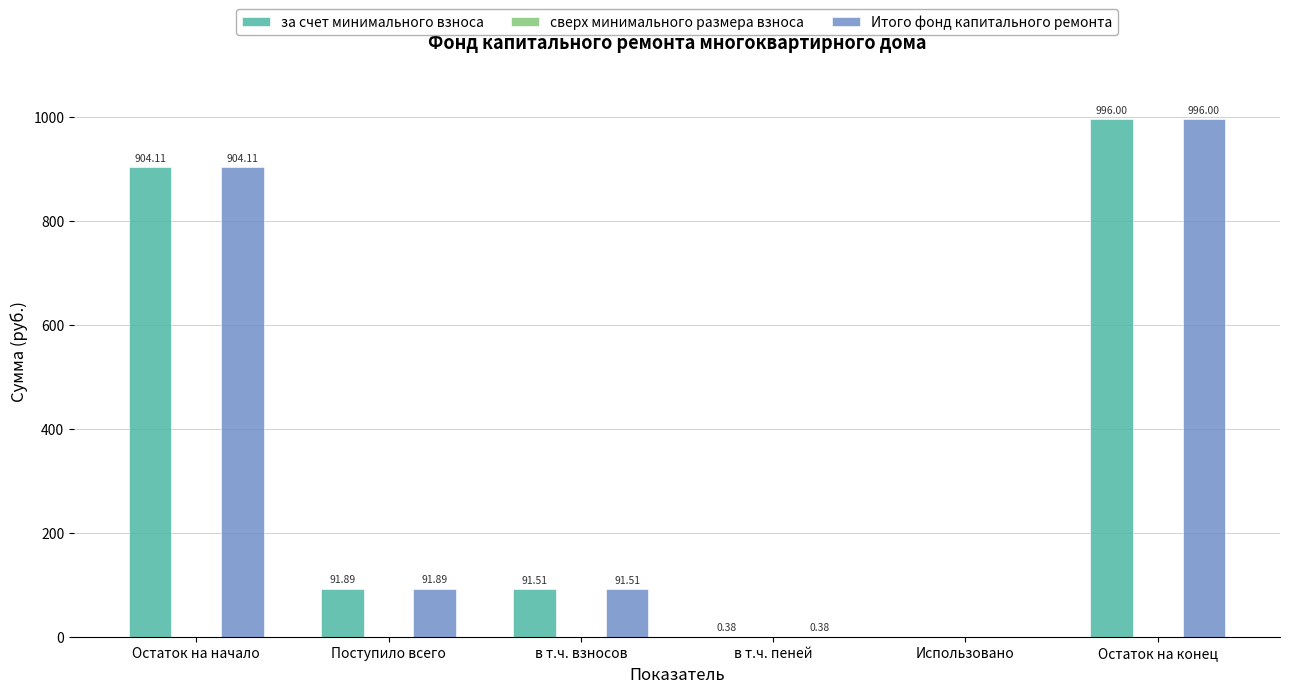

What value does the за счет минимального взноса series have at Остаток на начало?

904.1